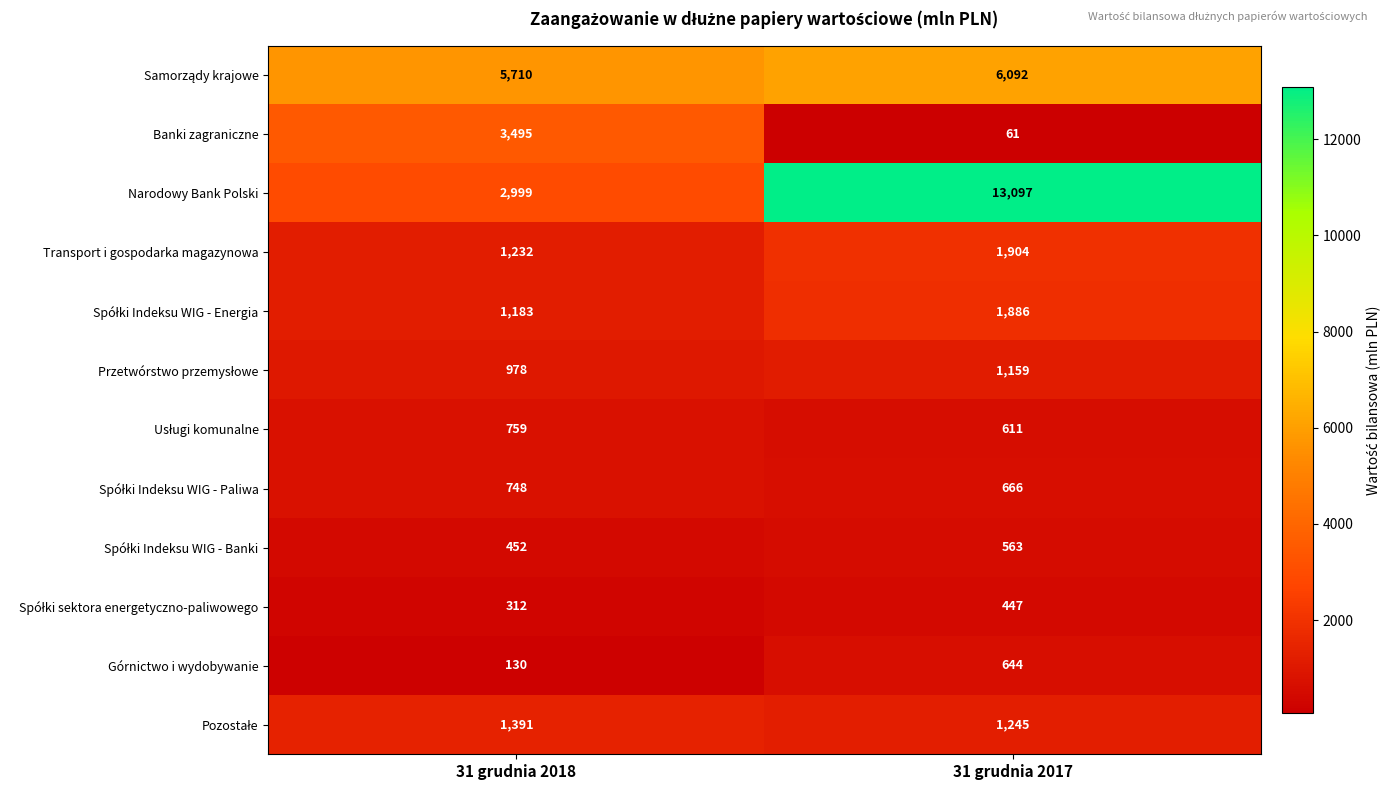

What is the spread (max minus min) of values at 31 grudnia 2017?

13036